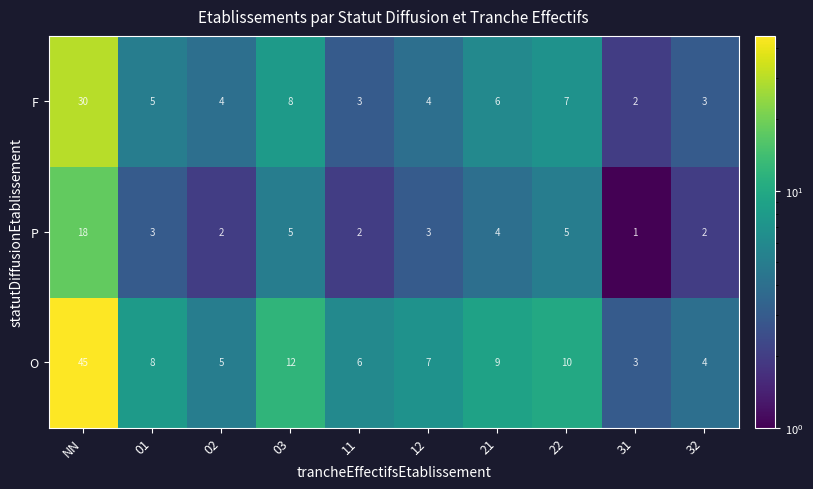

What is the spread (max minus min) of values at 11?

4